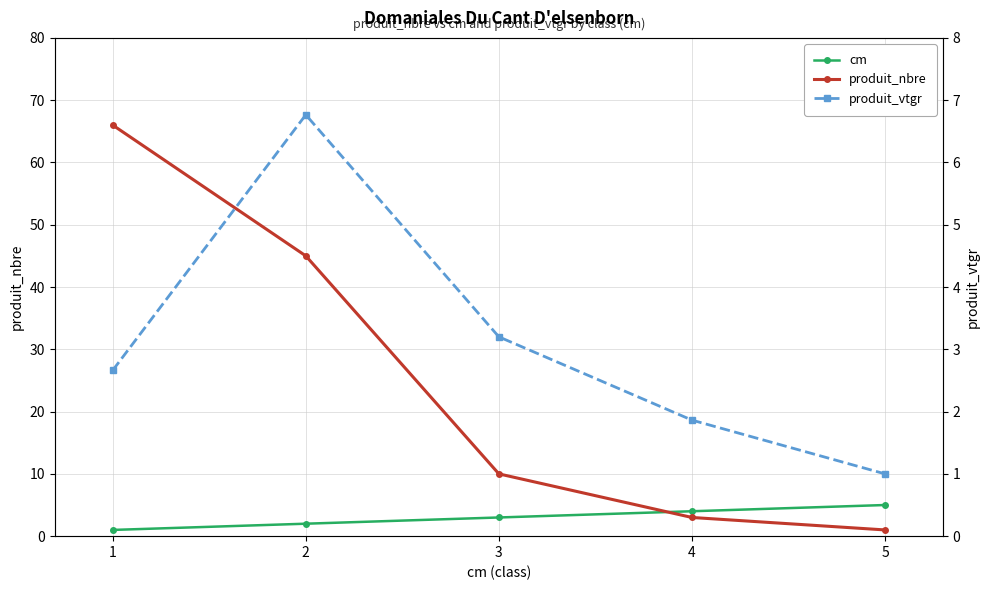

The value of produit_nbre at 1 is 66.0. True or false?

True